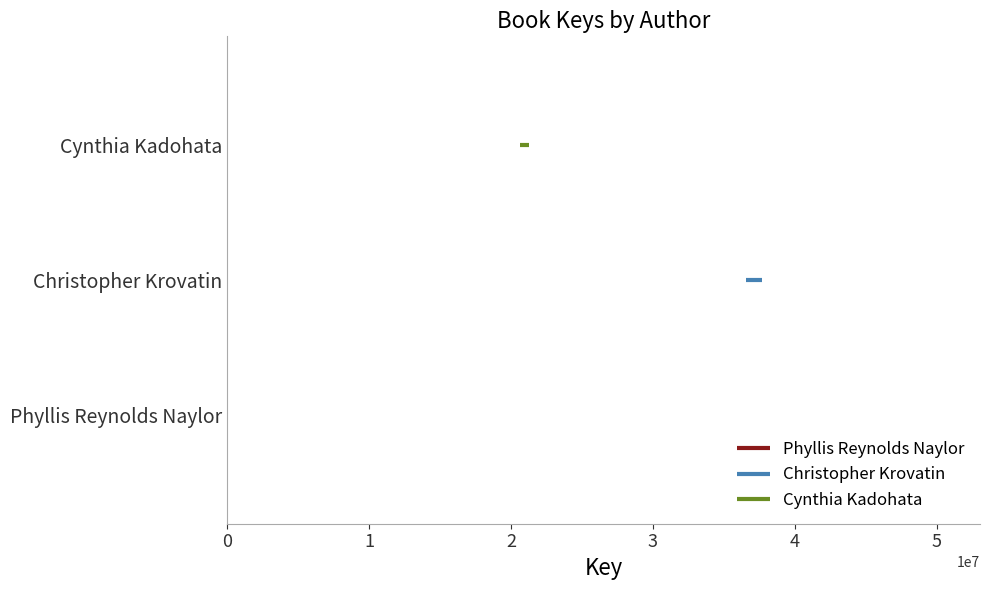

Which series changed the most between 0 and 1?

Phyllis Reynolds Naylor